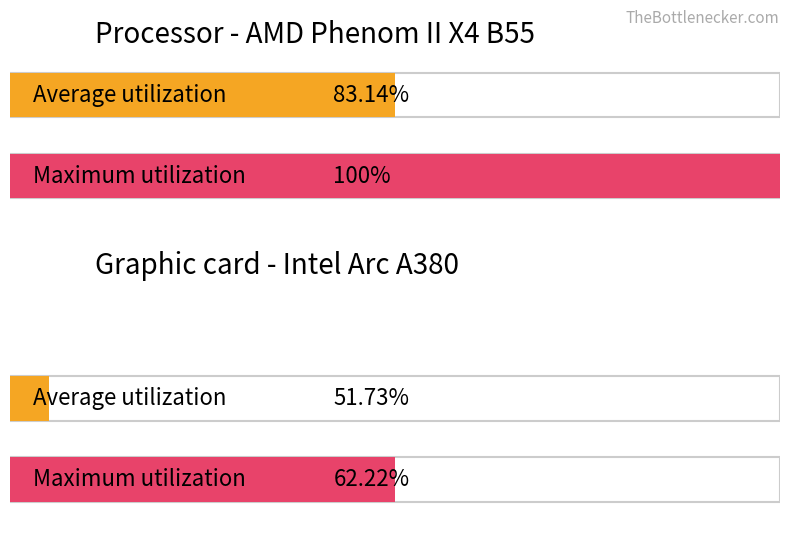

List the series in order of their peak value, lowest first.

Average utilization, Maximum utilization